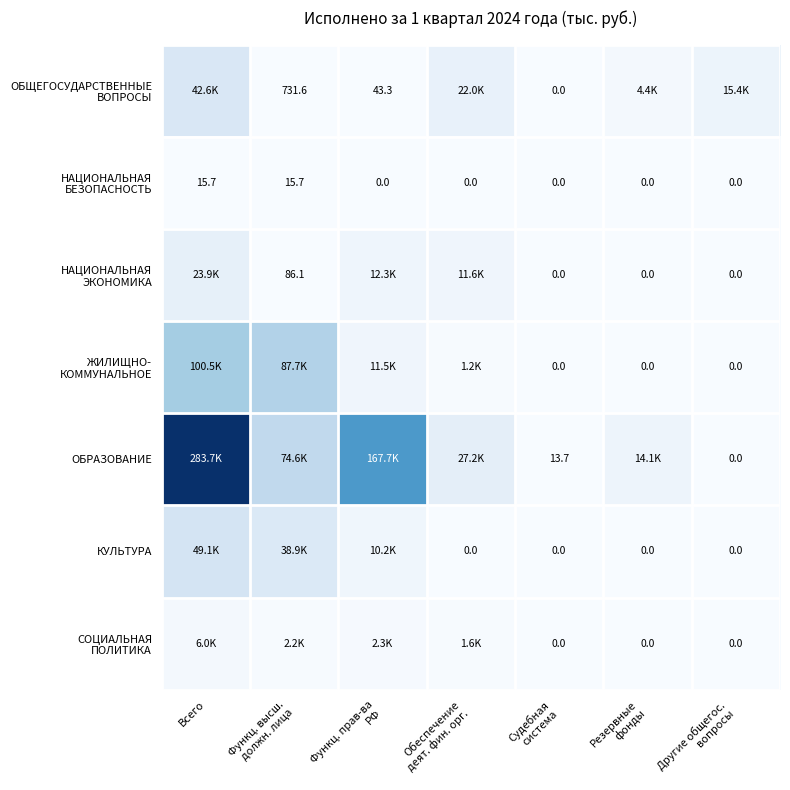

What is the spread (max minus min) of values at Судебная
система?

13.7